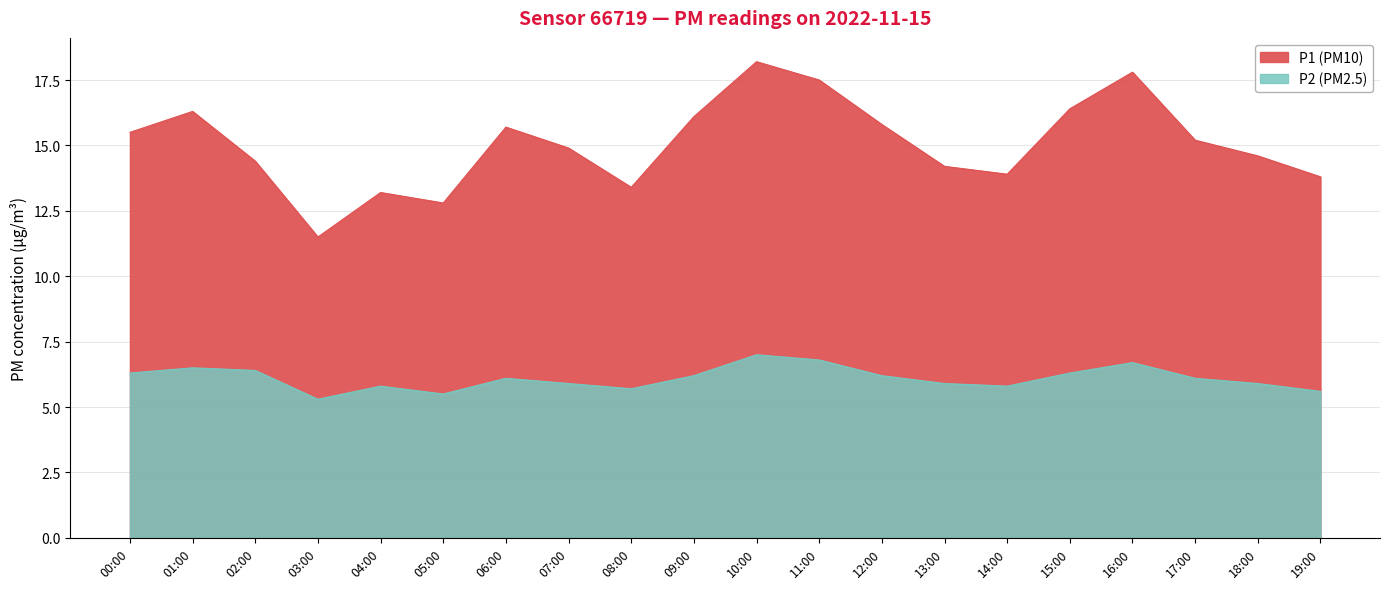

What is the maximum value shown in the chart?

18.2